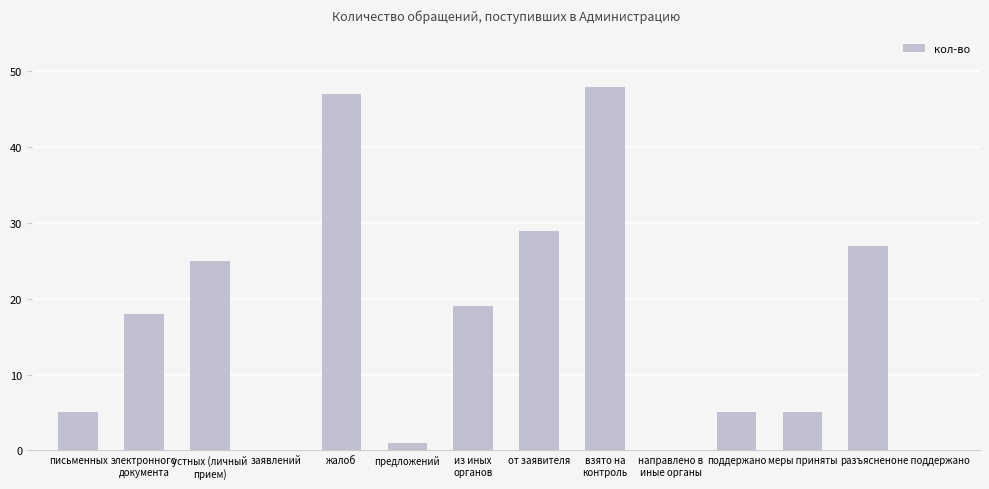

Is it true that the value at устных (личный
прием) is 42?

False